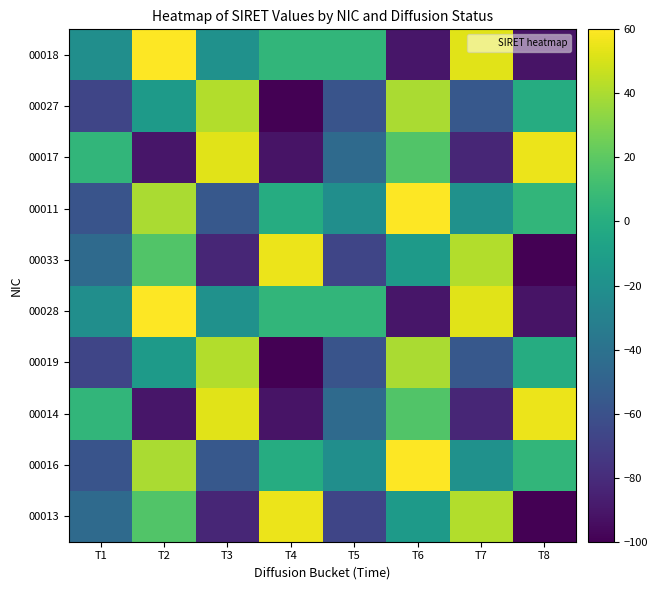

What is the total value across all series at T1?

-372.0